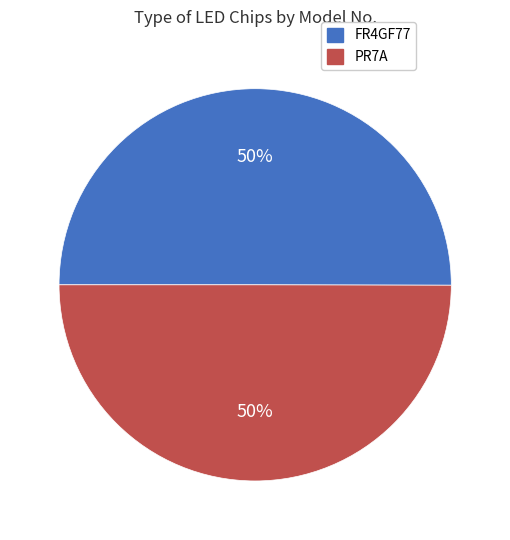

True or false: FR4GF77 accounts for 50% of the total.

True